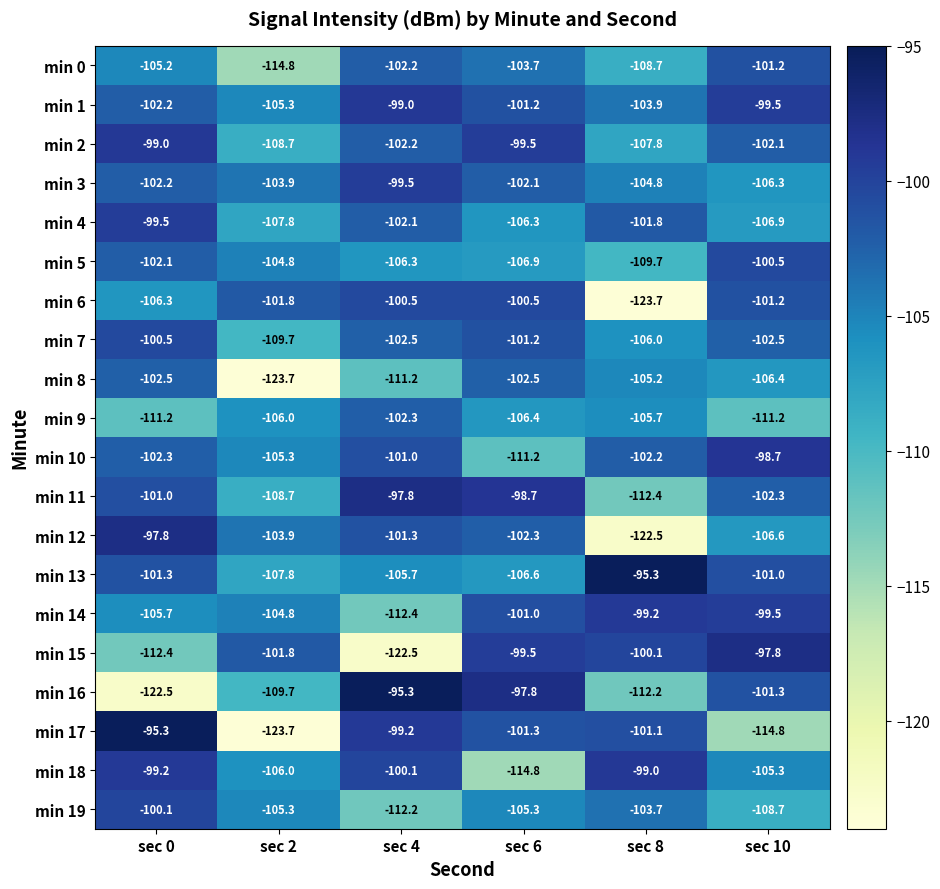

The value of min 10 at sec 8 is -102.2. True or false?

True